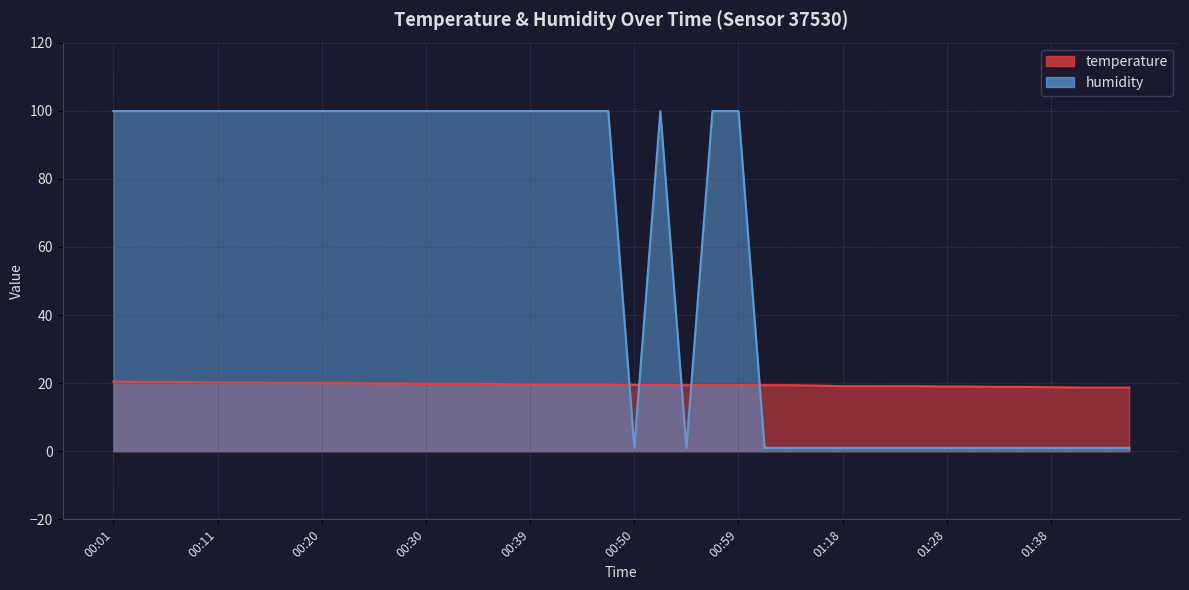

Rank the series by their average value, from highest to lowest.

humidity, temperature